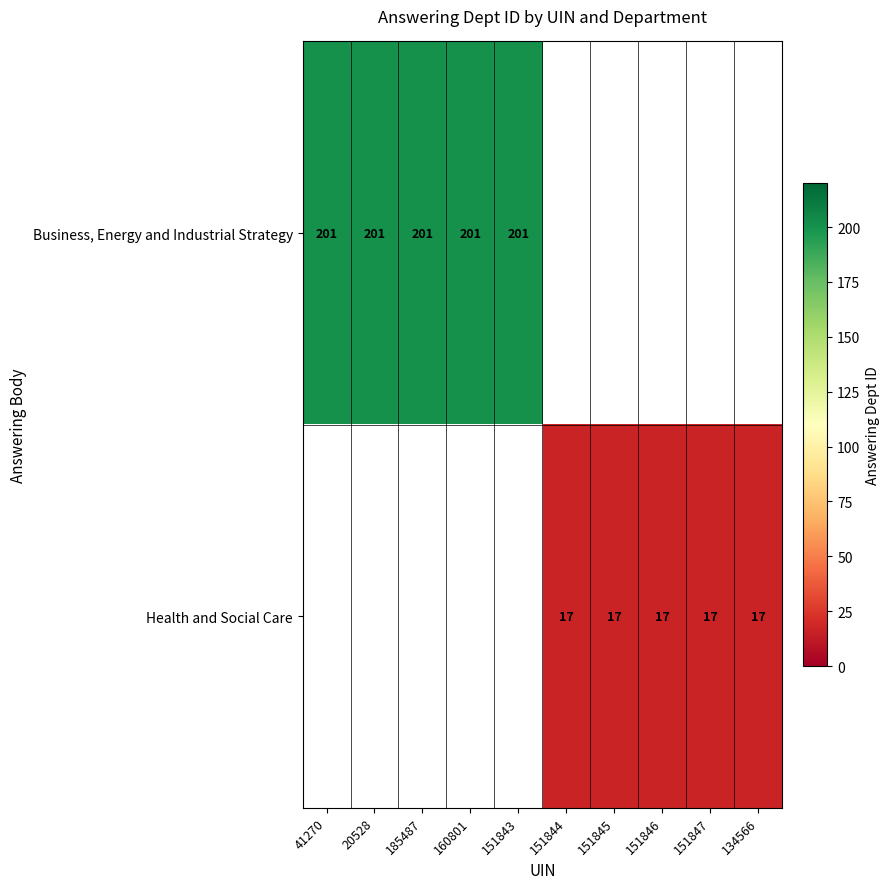

What is the sum of the Business, Energy and Industrial Strategy values at 160801 and 185487?

402